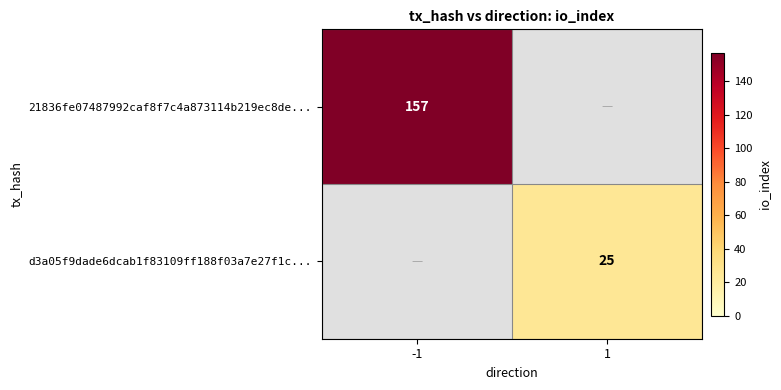

True or false: 21836fe07487992caf8f7c4a873114b219ec8de... has a value of 82 at -1.

False